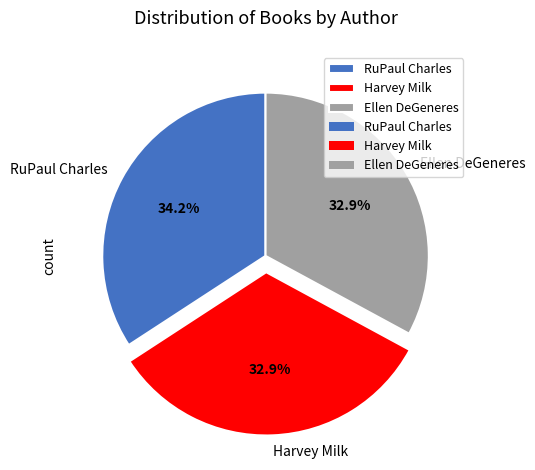

Does Harvey Milk represent more than half of the total?

No